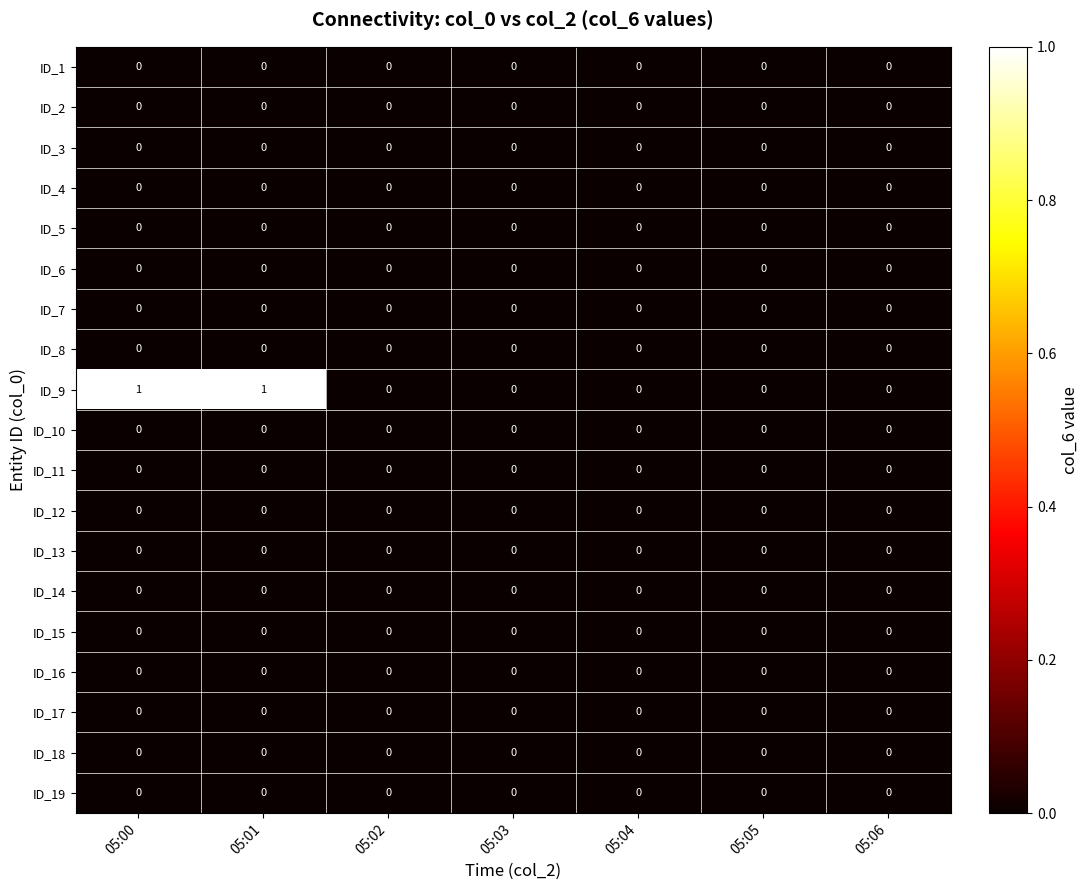

Which series changed the most between 05:00 and 05:04?

ID_9